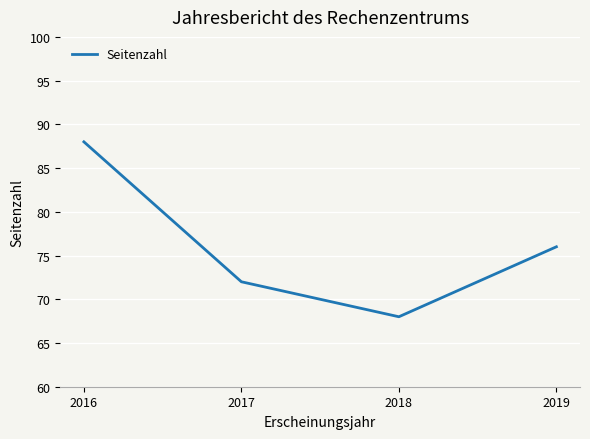

Does the chart display data point markers on the line(s)?

No